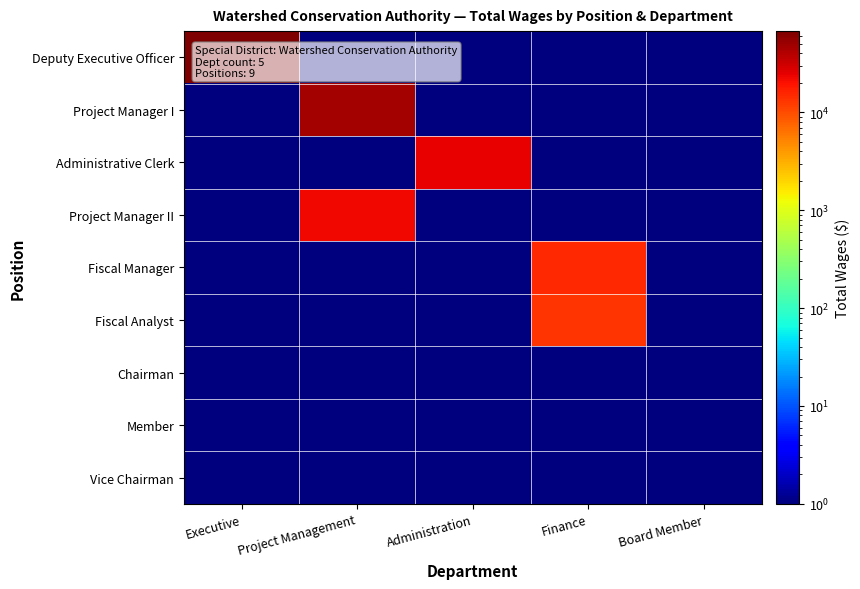

What is the smallest value displayed?

0.5